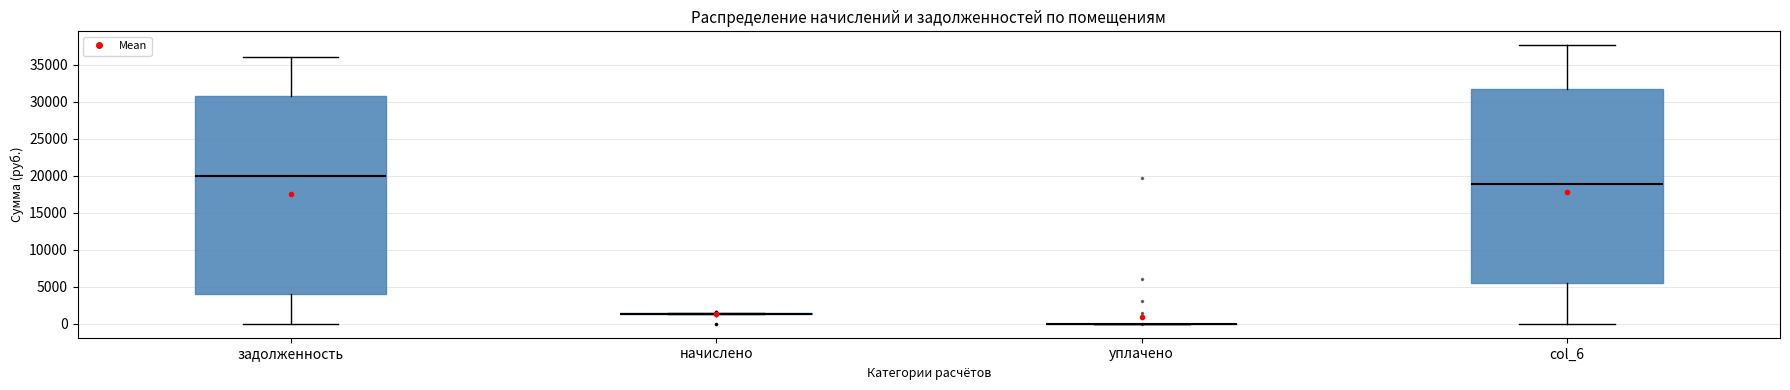

Comparing the boxes themselves (not the whiskers), which one is the tallest?

задолженность